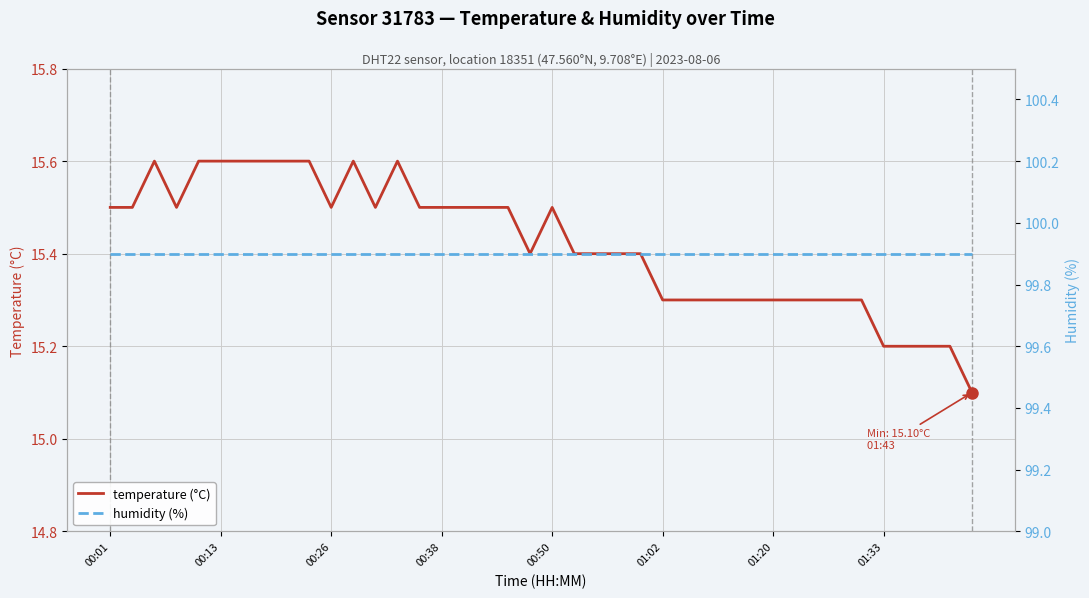

Is this an area chart (filled region under the line)?

No